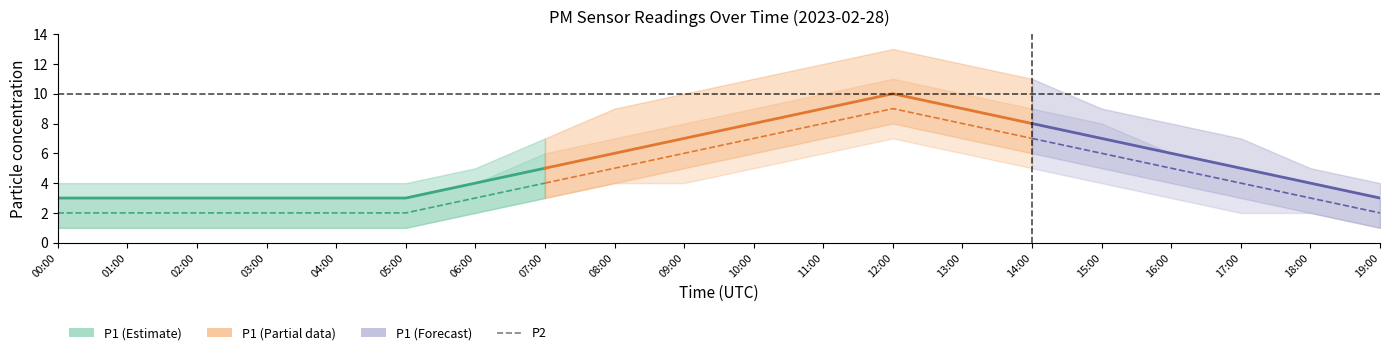

How many lines are shown in the chart?

2